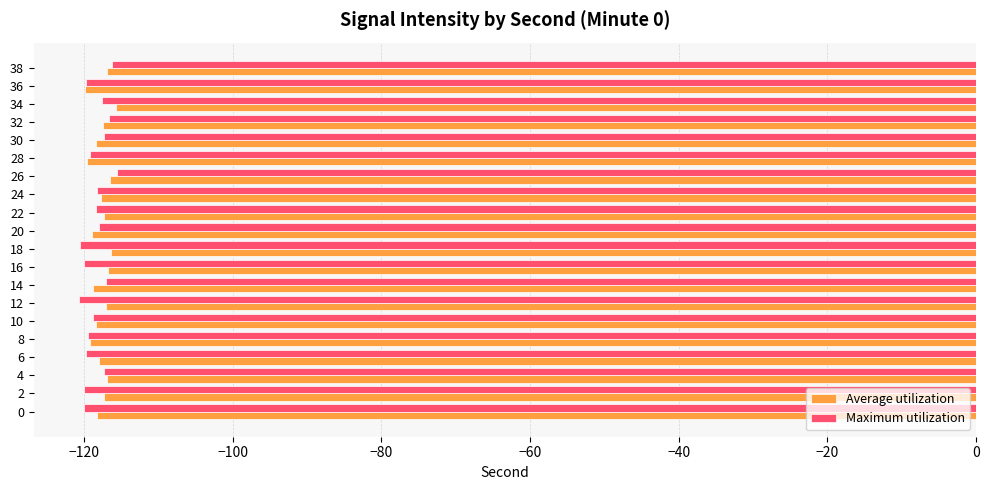

Is the value of Maximum utilization at 12 greater than the value of Average utilization at 0?

No